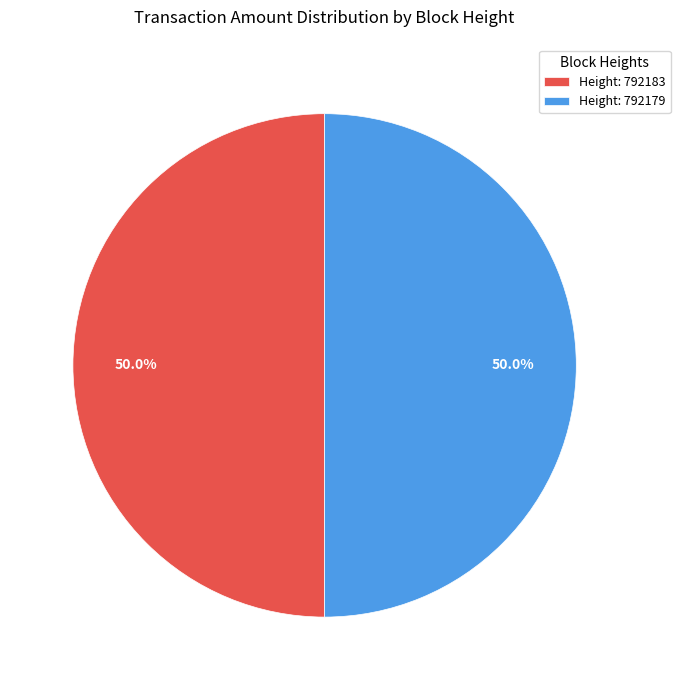

What is the ratio of the value at Height: 792179 to the value at Height: 792183?

1.0